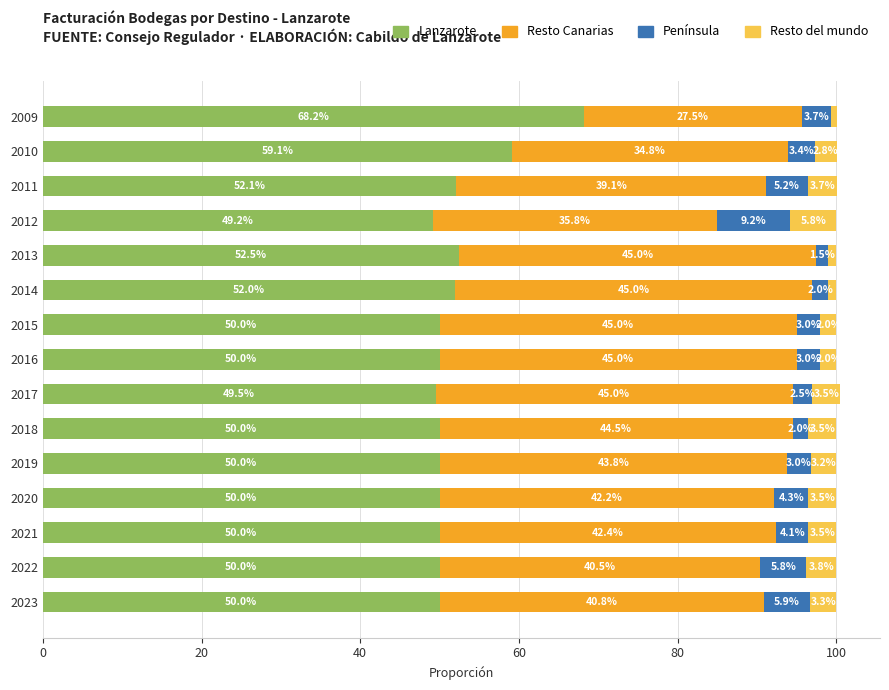

Where is Lanzarote nearest to the value 58?

2010